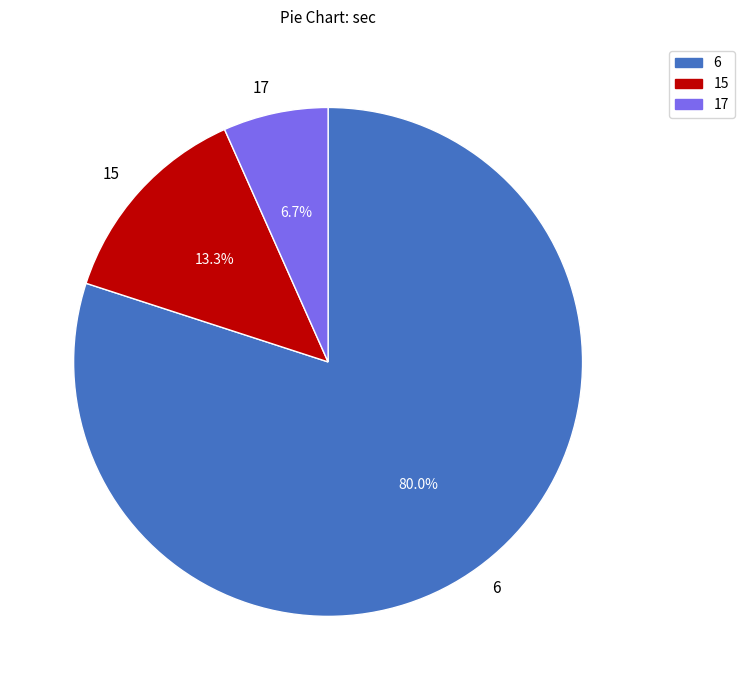

How many slices are in this pie chart?

3